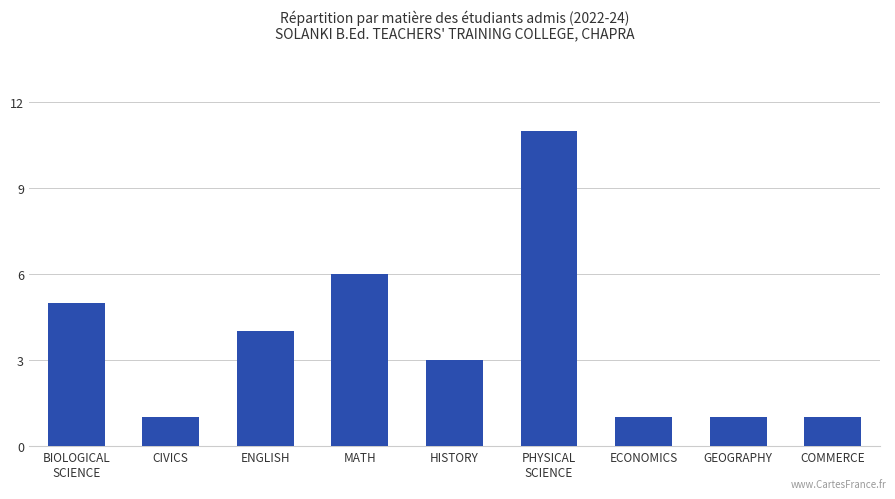

What is the value of the 3rd bar from the left?

4